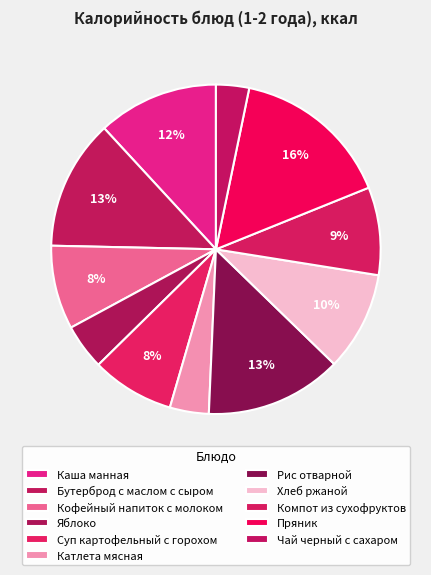

What is the largest slice in the pie chart?

Пряник